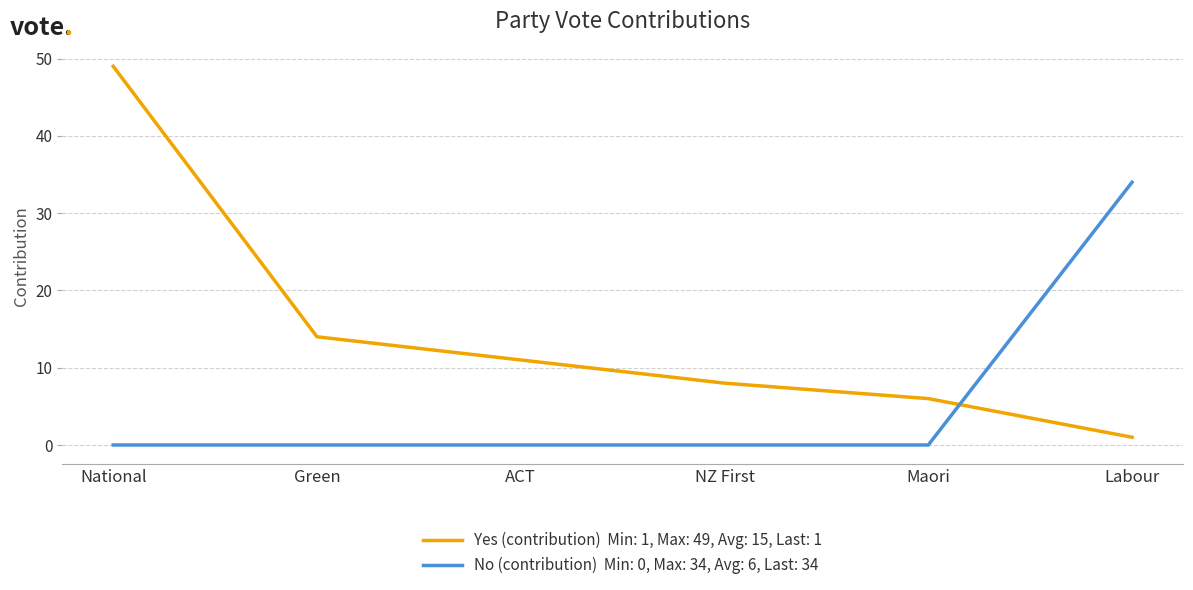

How many lines are shown in the chart?

2